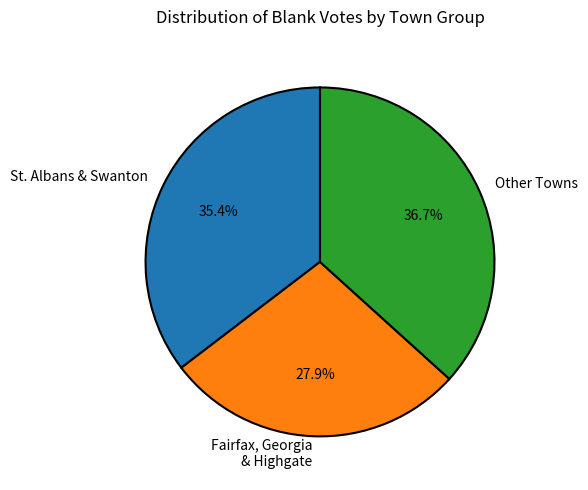

Which has a higher value, Other Towns or Fairfax, Georgia & Highgate?

Other Towns